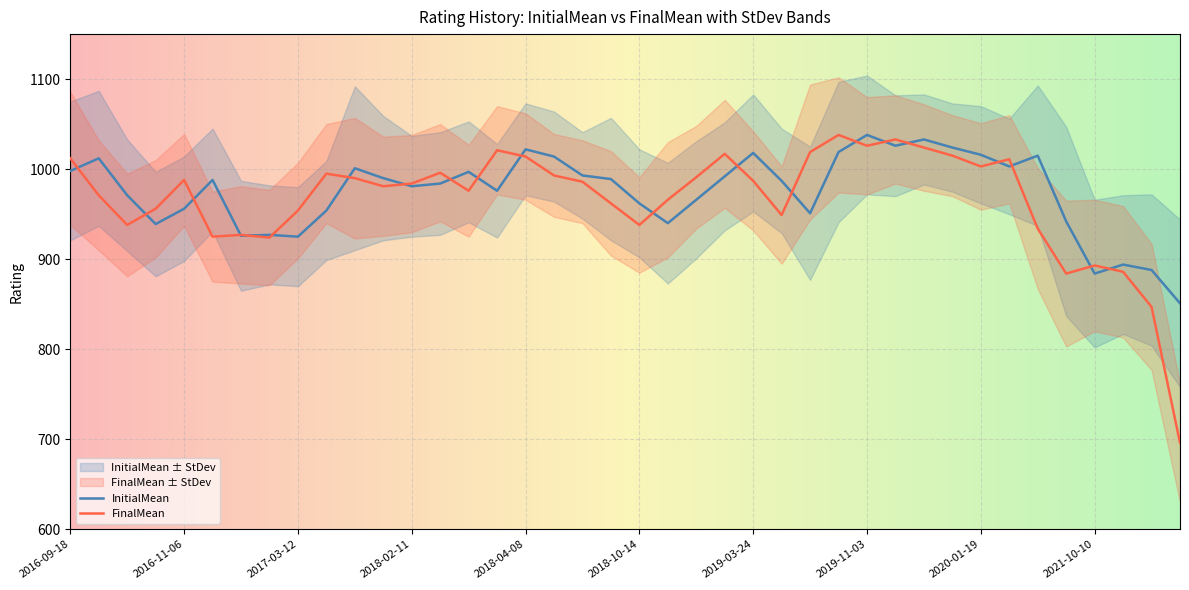

What is the total value across all series at 2017-02-26?

1851